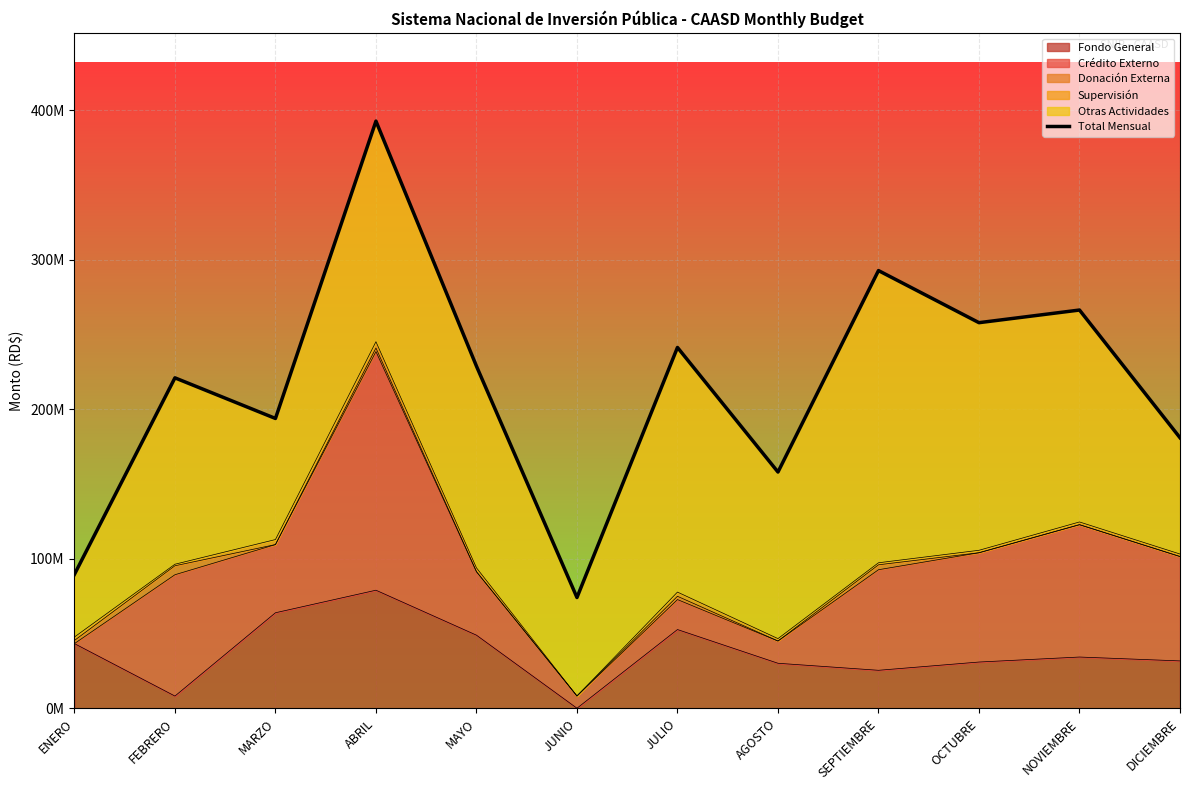

At which label is the value closest to 233315040?

MAYO